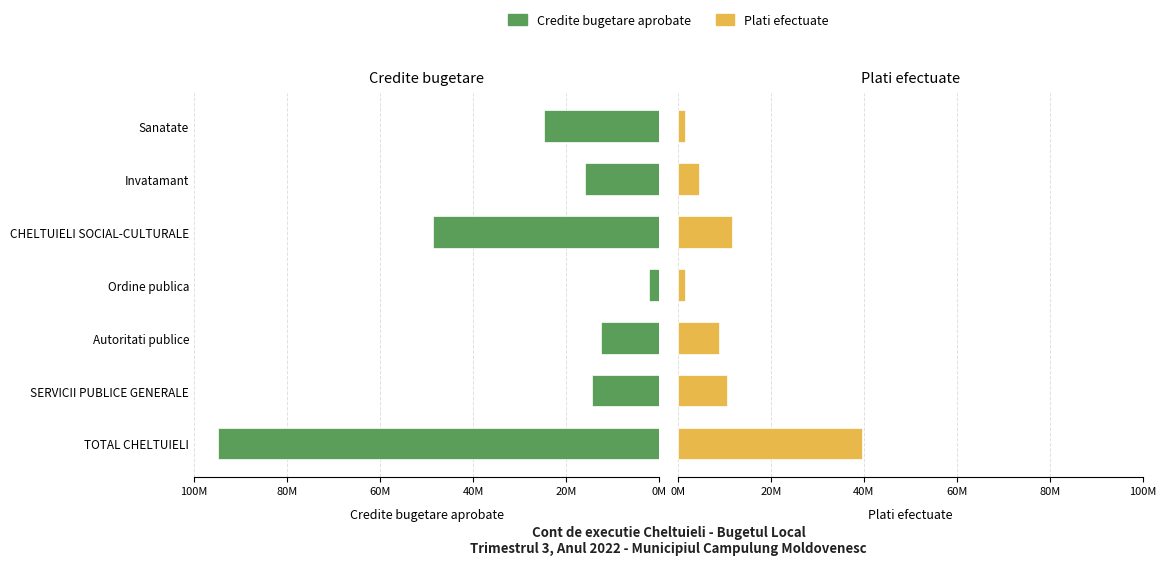

What is the value of the Credite bugetare aprobate bar at the 7th from the left?

24753960